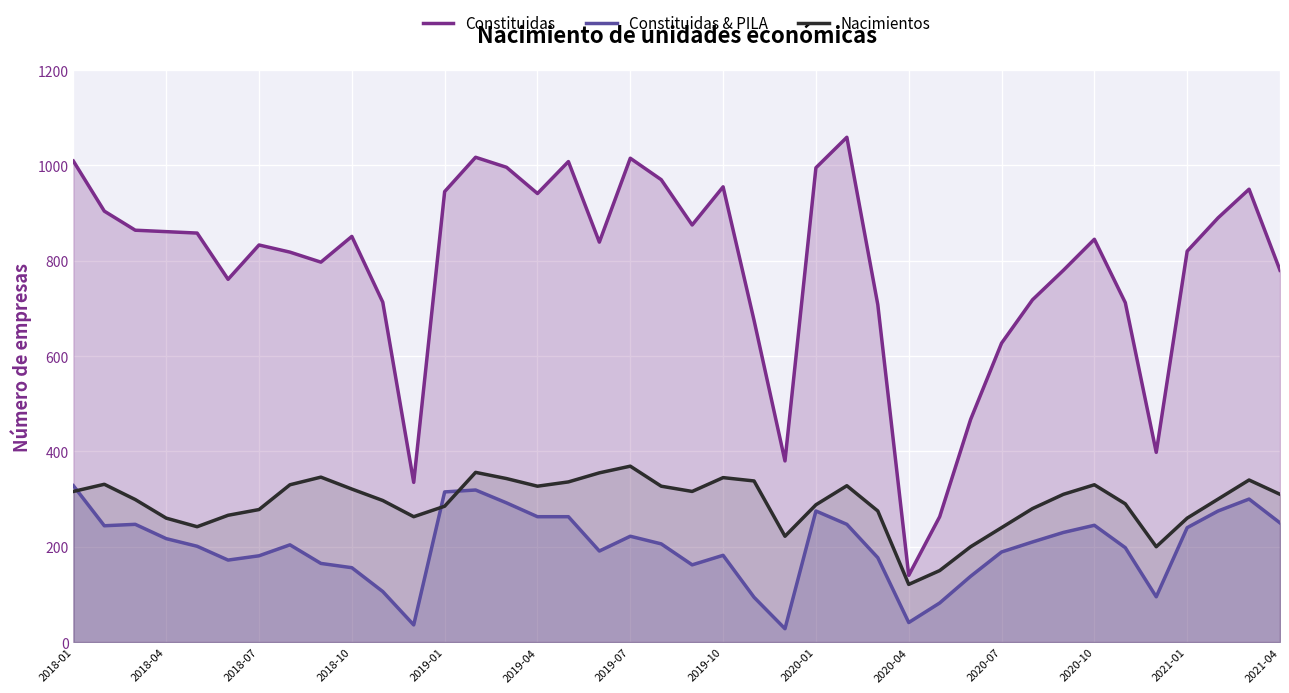

True or false: Constituidas & PILA and Constituidas intersect in this chart.

False